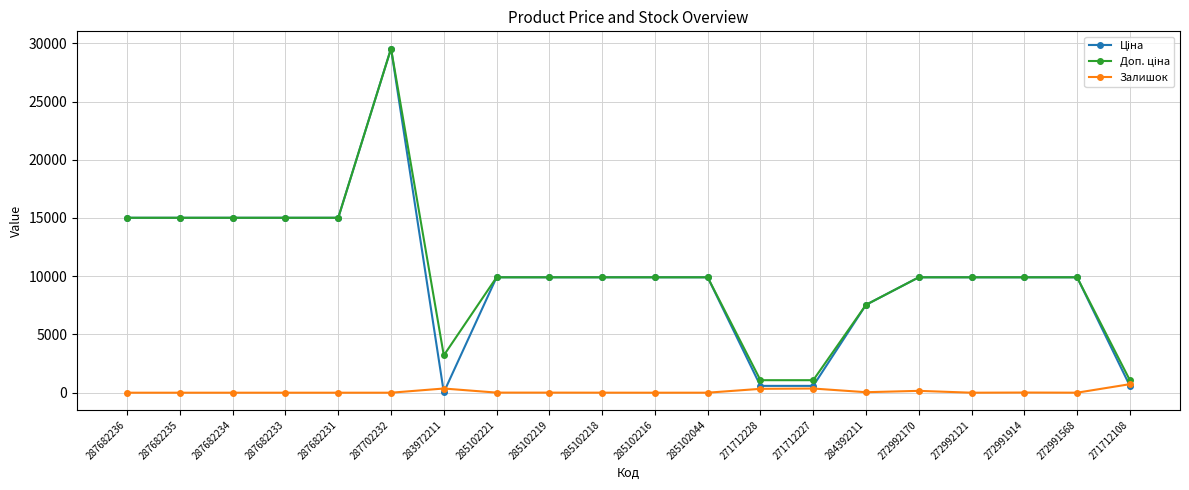

The value of Залишок at 272991914 is 14.0. True or false?

True